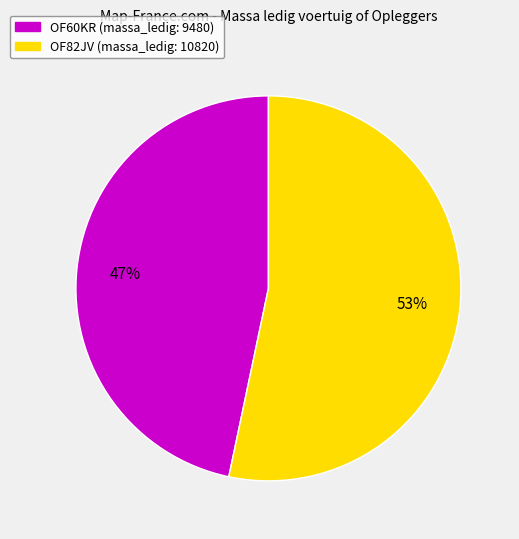

Count the number of slices in the pie.

2